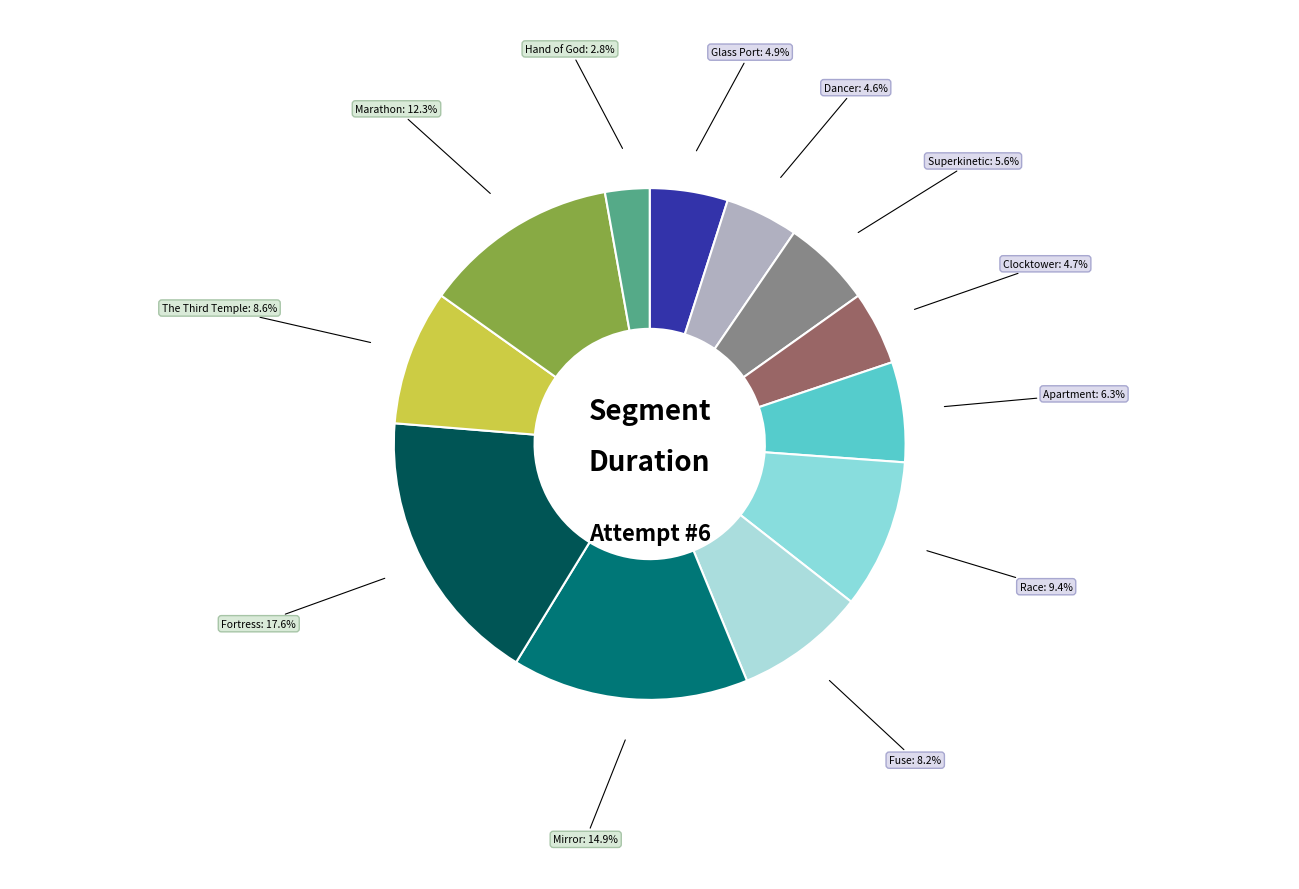

How much of the chart is everything except Dancer?

95.4%